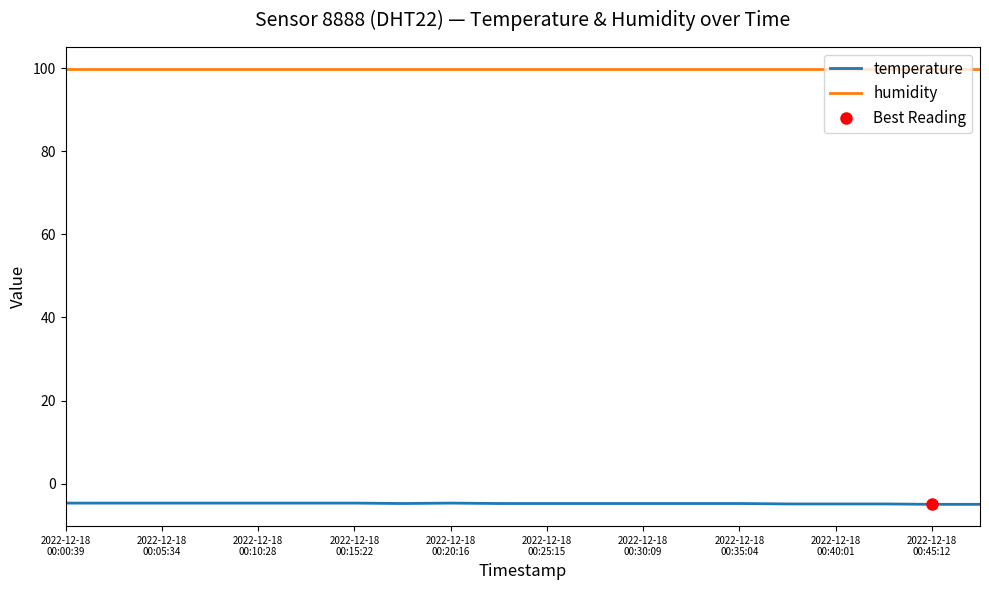

True or false: temperature and humidity cross at least once.

False